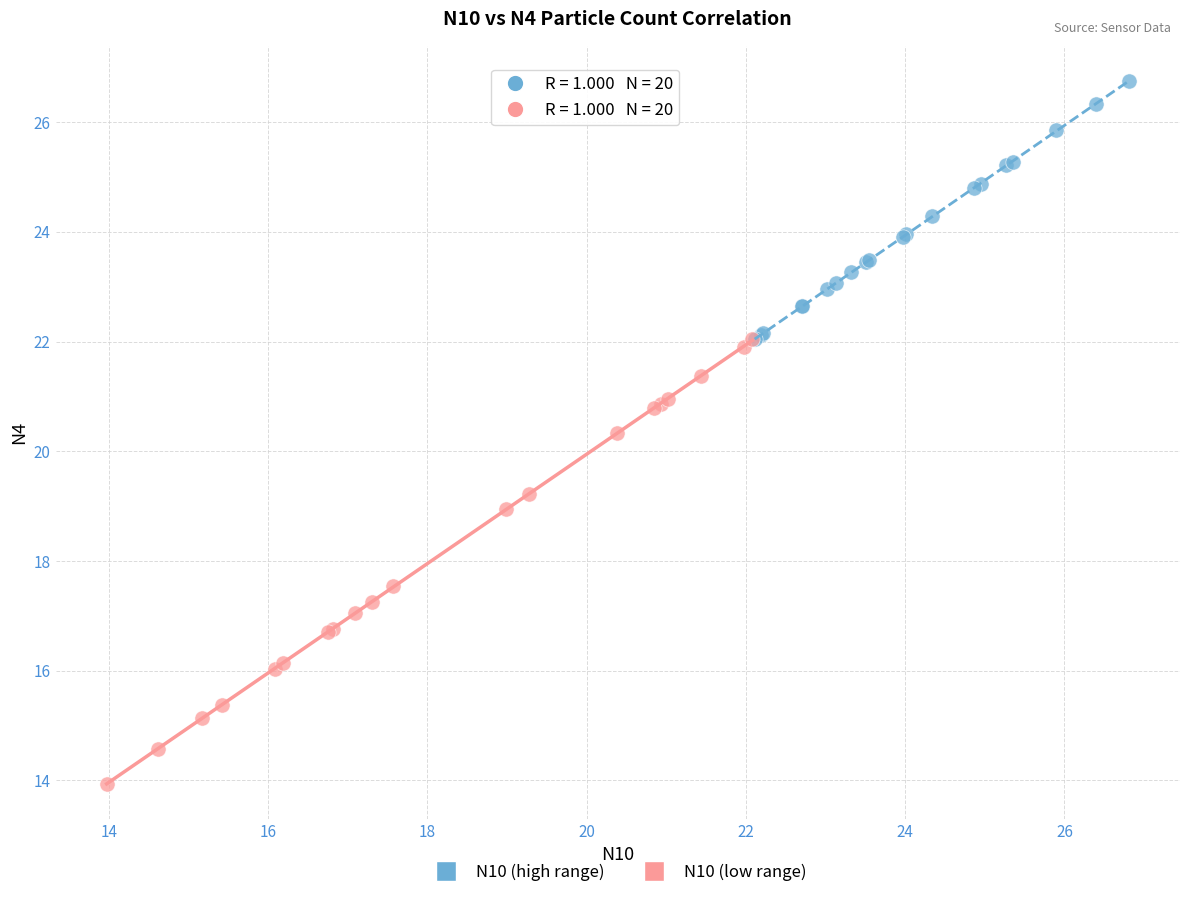

Which series contains the highest Y value?

N10 (high range)